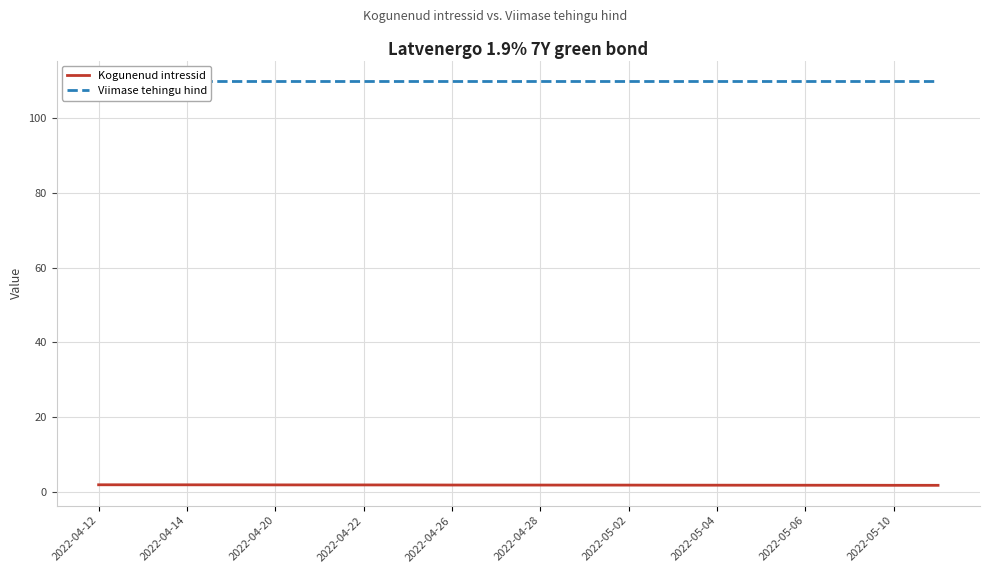

What is the value of the Viimase tehingu hind point at the 4th from the left?

110.0